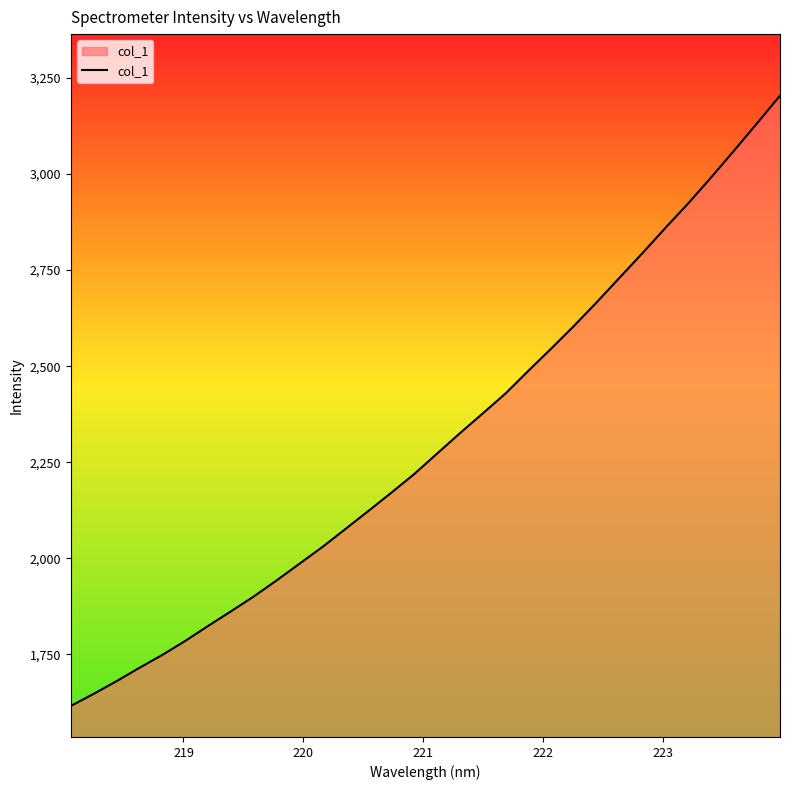

What is the smallest value displayed?

1616.2